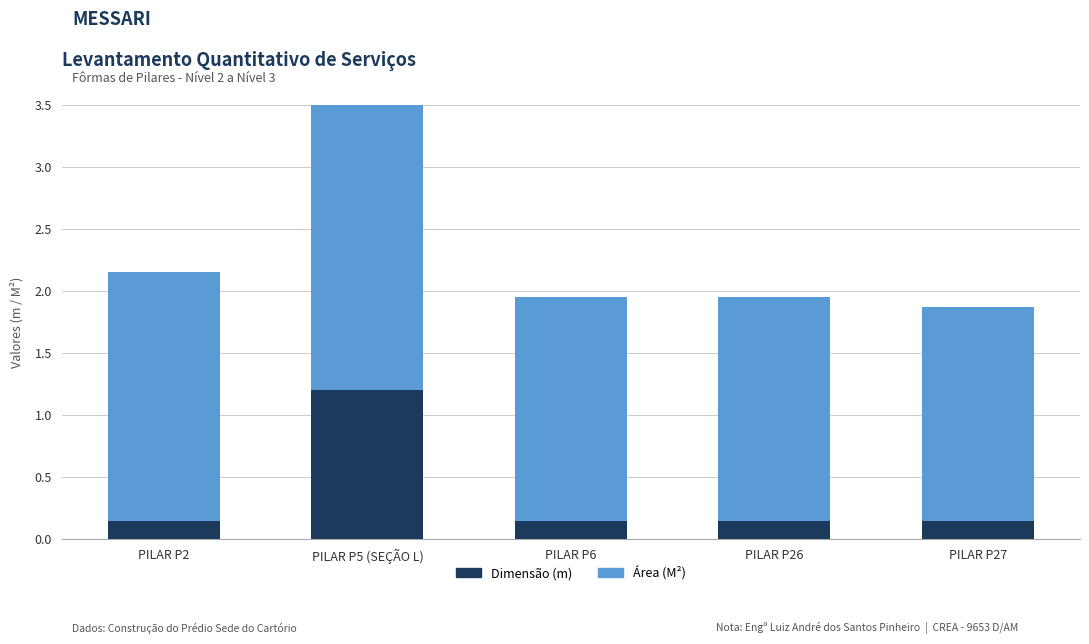

Reading right to left, list all the values displayed in this chart.

Dimensão (m): 0.1	0.1	0.1	1.2	0.1
Área (M²): 1.7	1.8	1.8	2.4	2.0